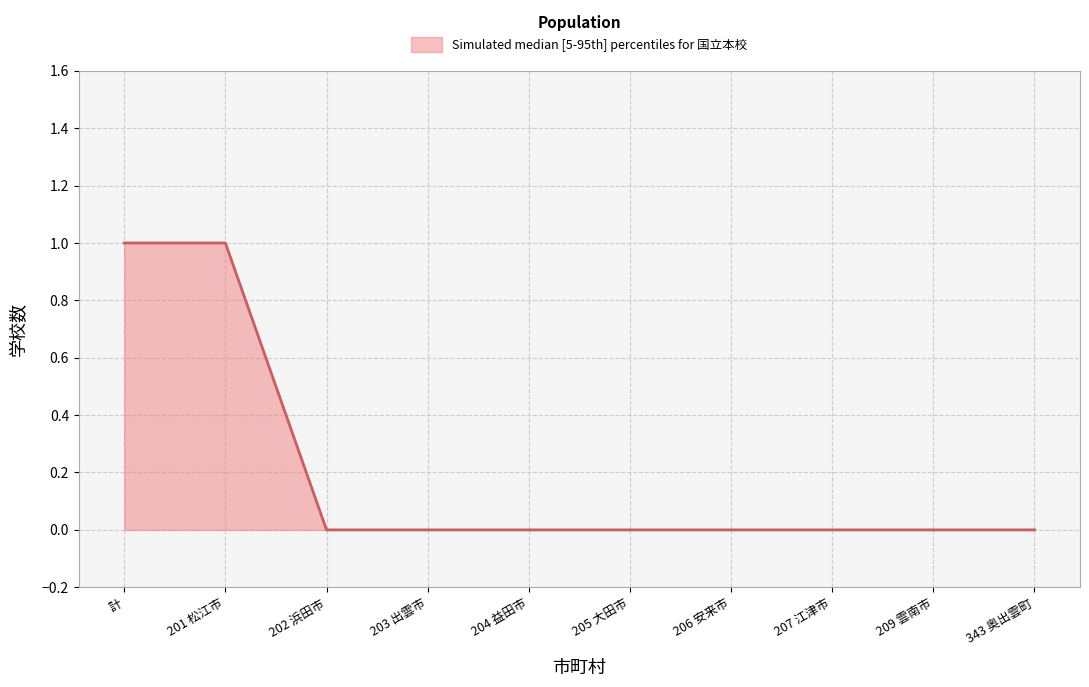

Between 343 奥出雲町 and 209 雲南市, which is larger?

343 奥出雲町